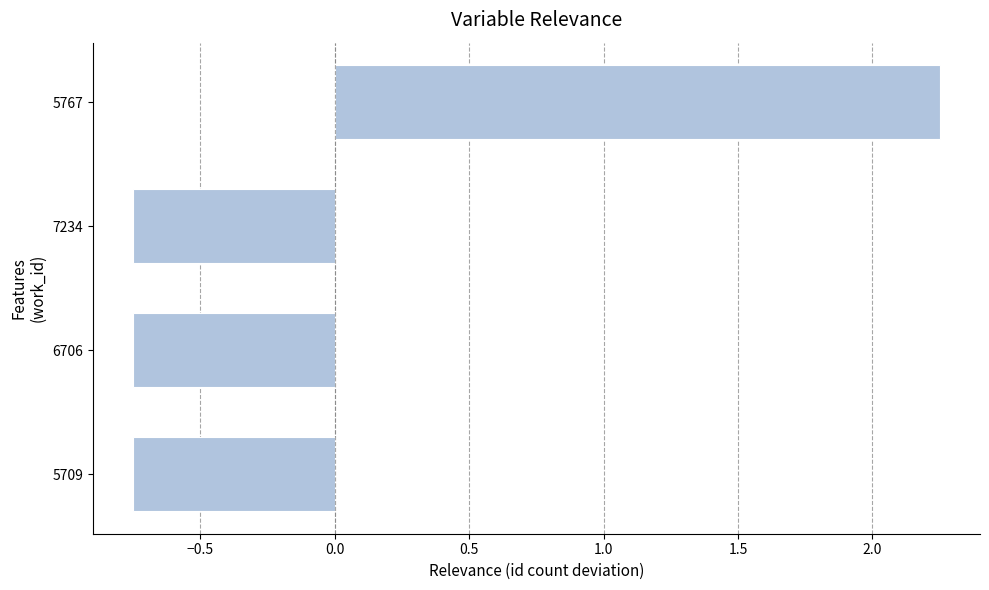

Which category has the highest value across all series?

5767